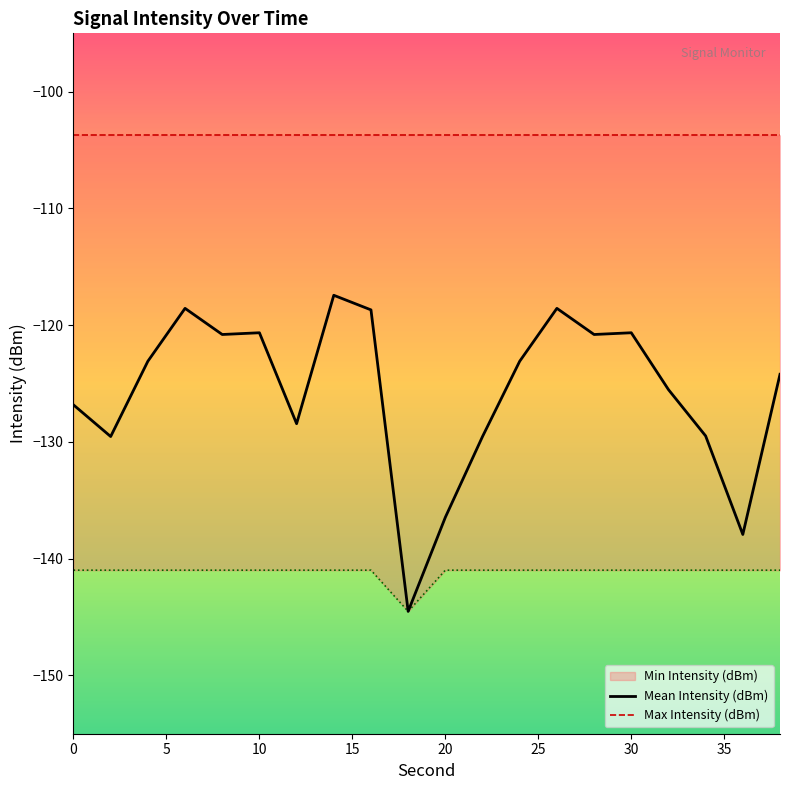

The value of Mean Intensity (dBm) at 20 is -68.4. True or false?

False